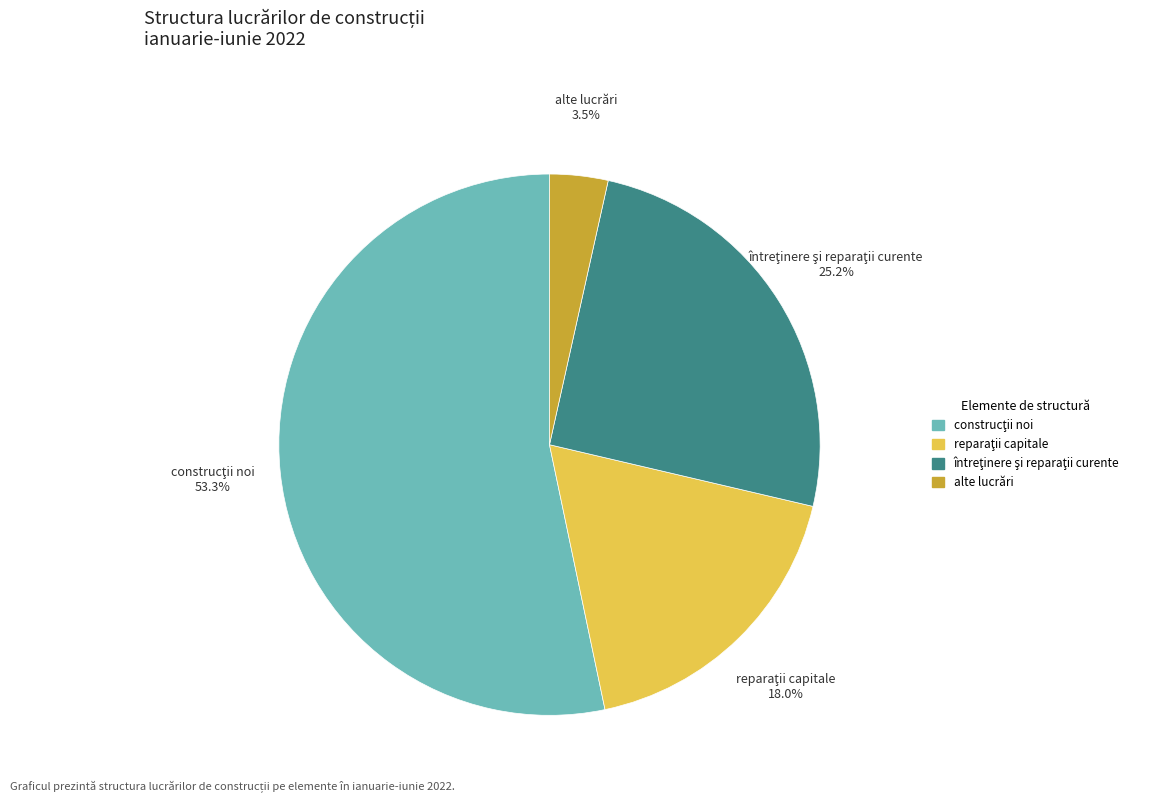

Count the number of slices in the pie.

4